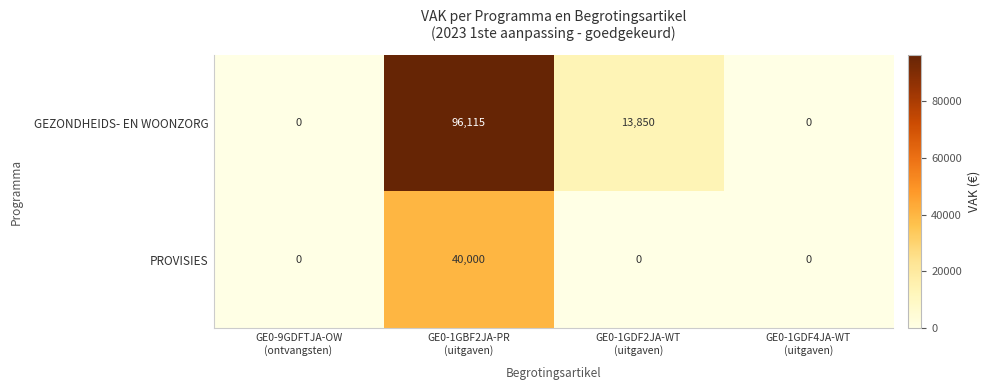

Reading right to left, what are all the values shown in this chart?

GEZONDHEIDS- EN WOONZORG: 0	13850	96115	0
PROVISIES: 0	0	40000	0